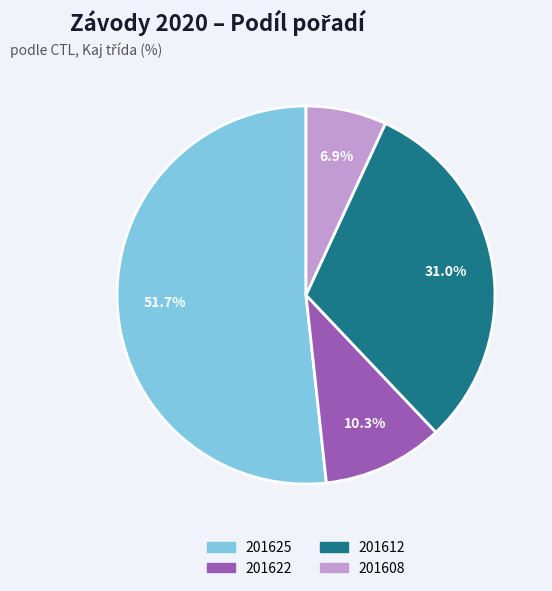

To the nearest percent, what is the difference between the largest and smallest slice percentages?

45%